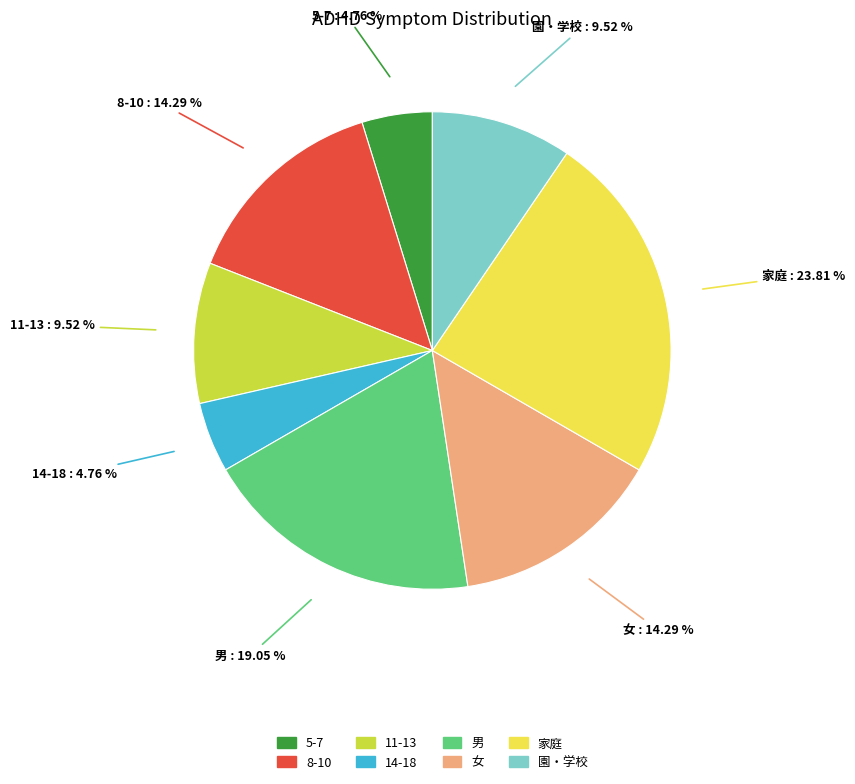

Approximately how many times larger is the value at 5-7 compared to 8-10?

0.3